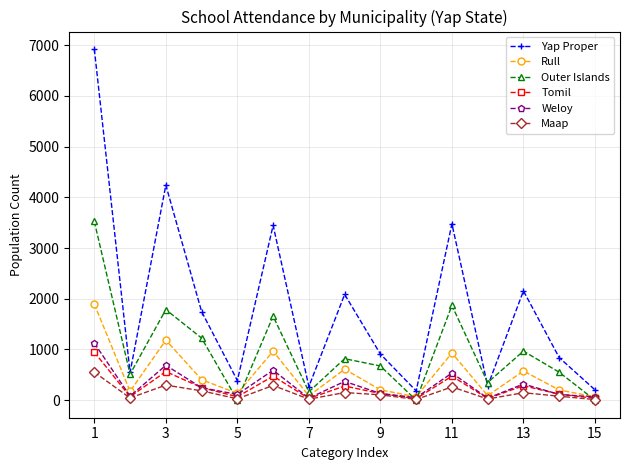

True or false: Yap Proper has more than 0 interior local peaks.

True